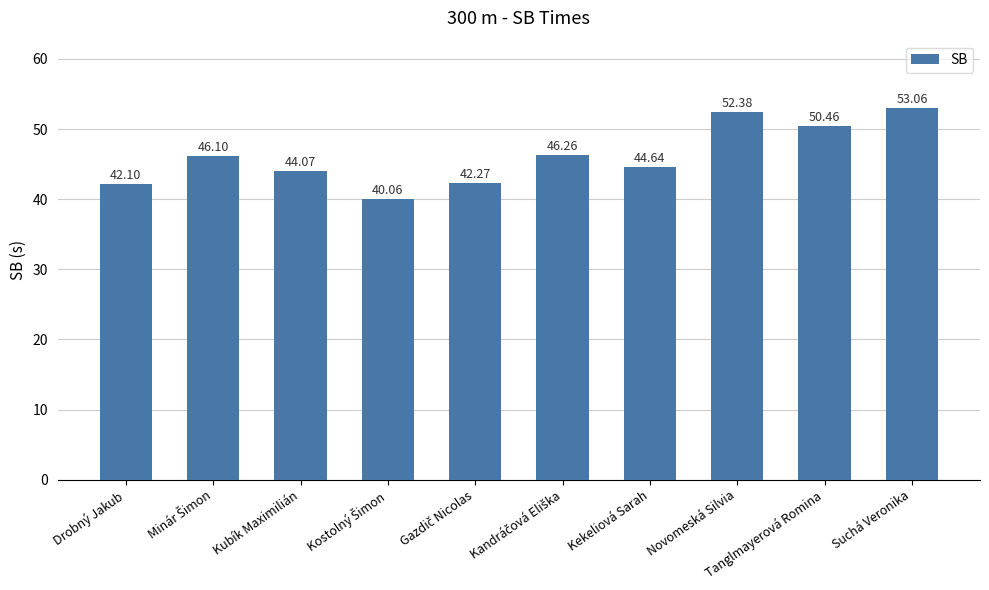

What is the label of the 9th bar from the left?

Tanglmayerová Romina